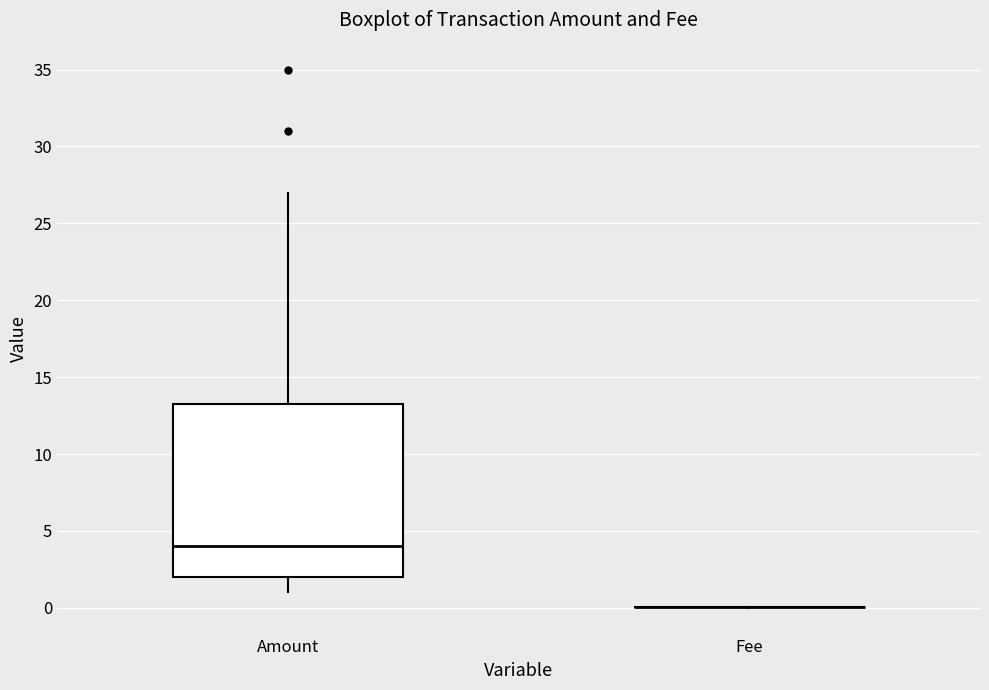

Reading left to right, transcribe this box plot: for each box, give where its median line is, the range the box spans, and where its two whiskers end, as read against the y-axis. The values are not printed on the chart, so give them approximately, as read against the axis.

Amount: median 4.0, box 2.0 to 13.5, whiskers 1.0 to 27.0
Fee: box collapsed to a line at 0.0, whiskers 0.0 to 0.0